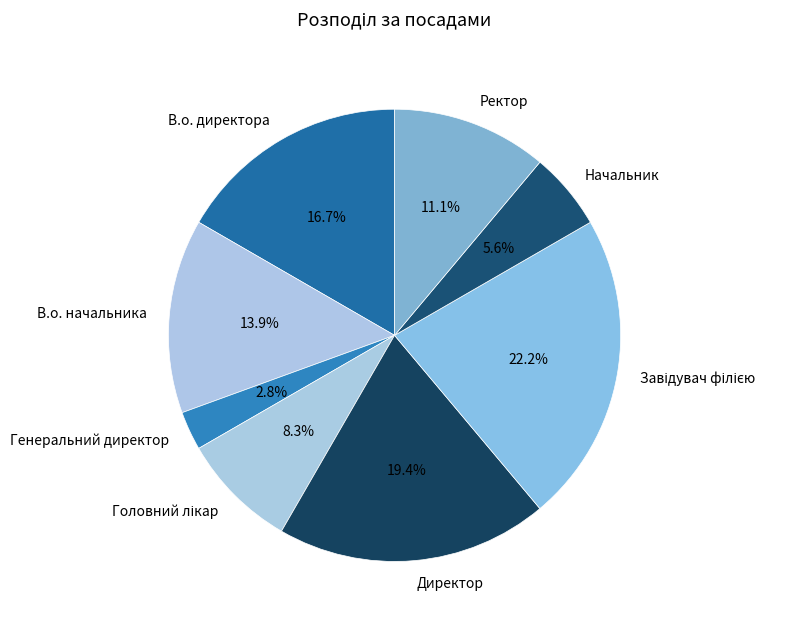

Does В.о. директора account for over 50% of the chart?

No